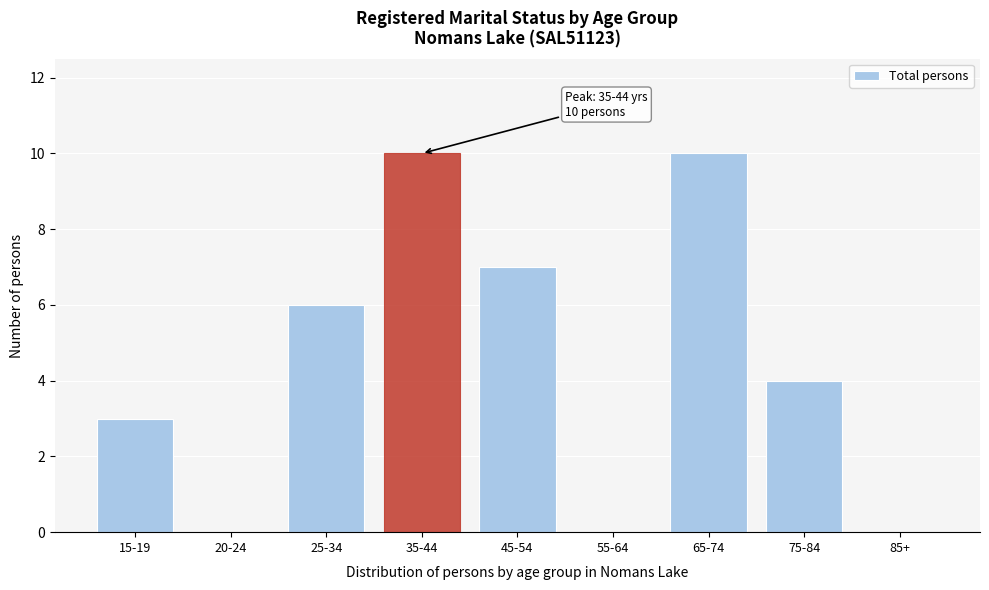

Reading left to right, extract all data points from this chart.

15-19=3	20-24=0	25-34=6	35-44=10	45-54=7	55-64=0	65-74=10	75-84=4	85+=0